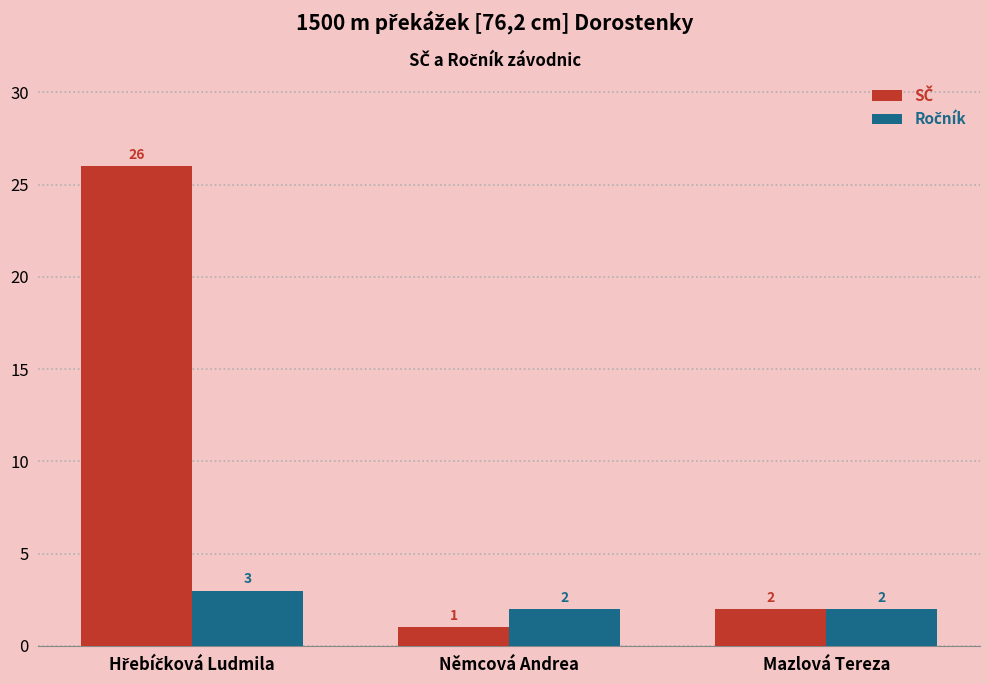

How many bars are there in total?

6